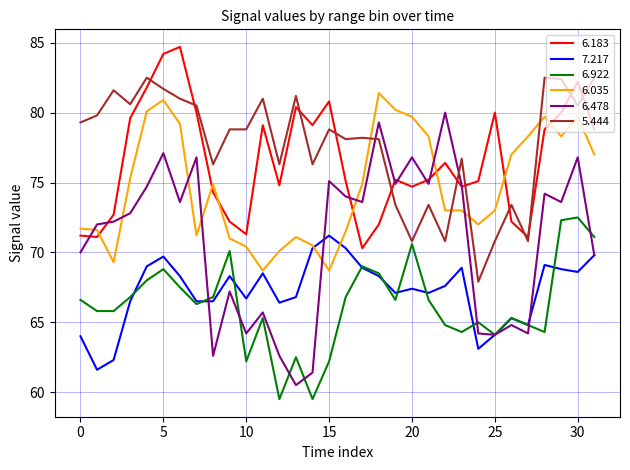

After their last crossing, which series has the higher values: 6.478 or 5.444?

5.444